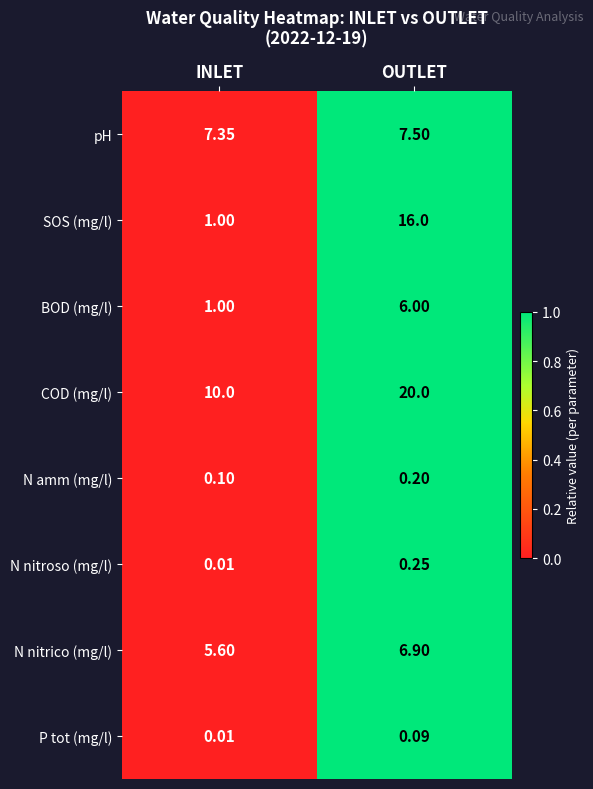

Which series has the largest range (max minus min)?

SOS (mg/l)